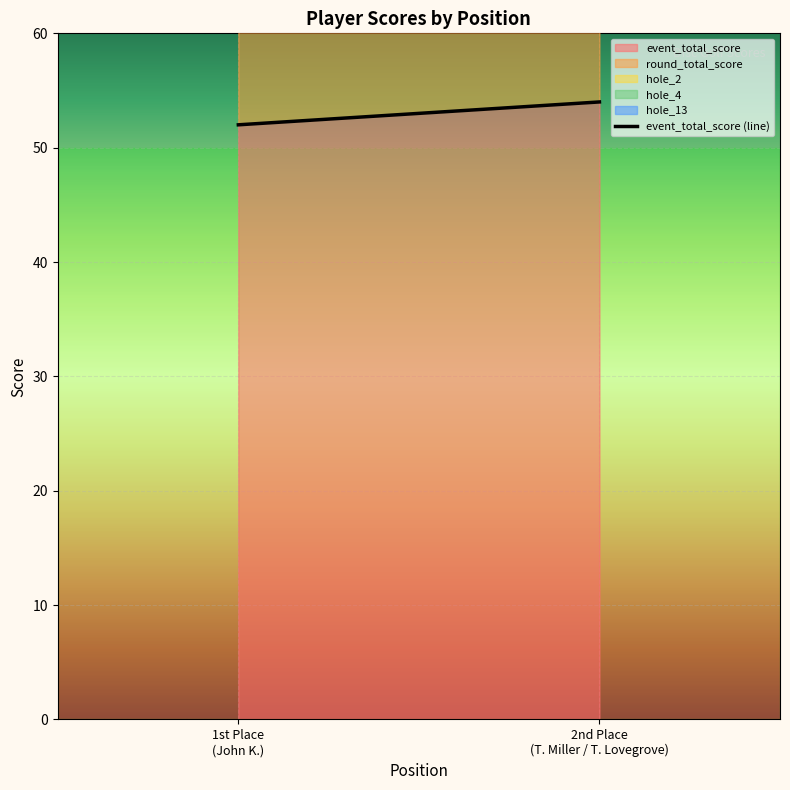

At which category is the sum across all series the highest?

Tommy Miller